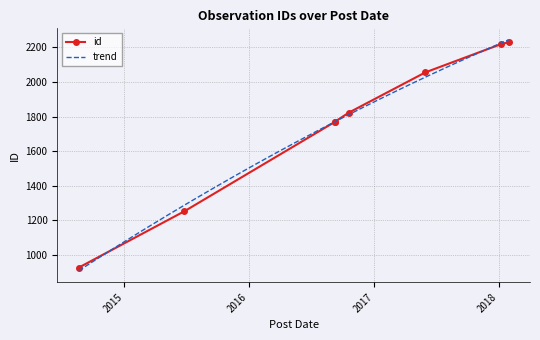

True or false: there are more than 0 points higher than both neighbors.

False